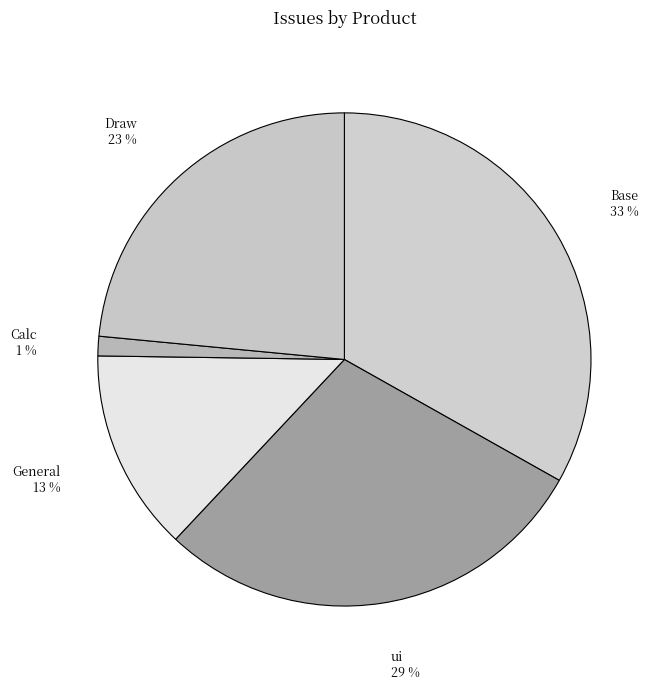

Which category has the smallest portion of the pie?

Calc